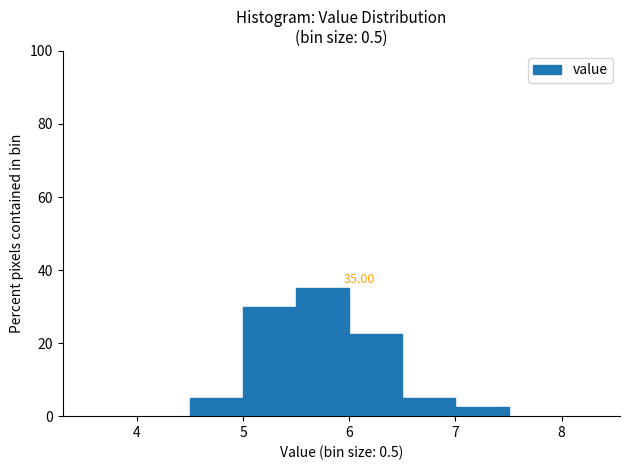

Over which range of the x-axis is the bar tallest?

5.5 to 6.0